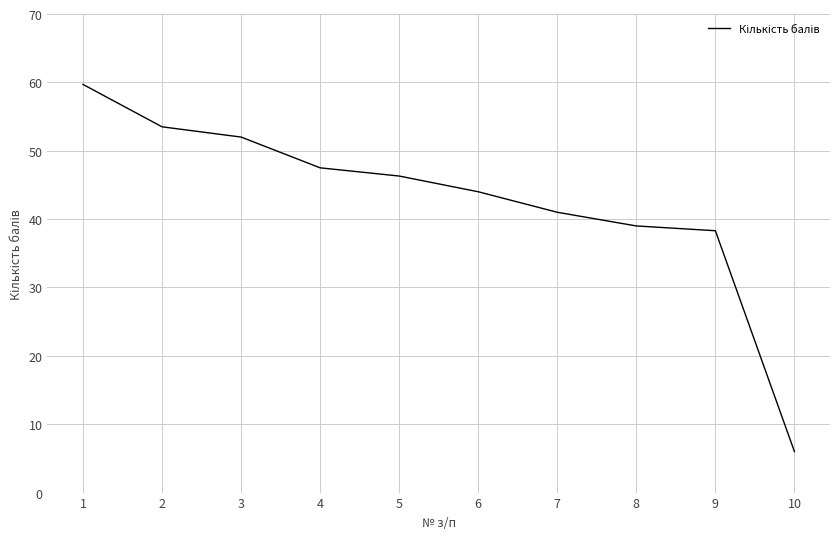

Where does the data first go above 46?

1